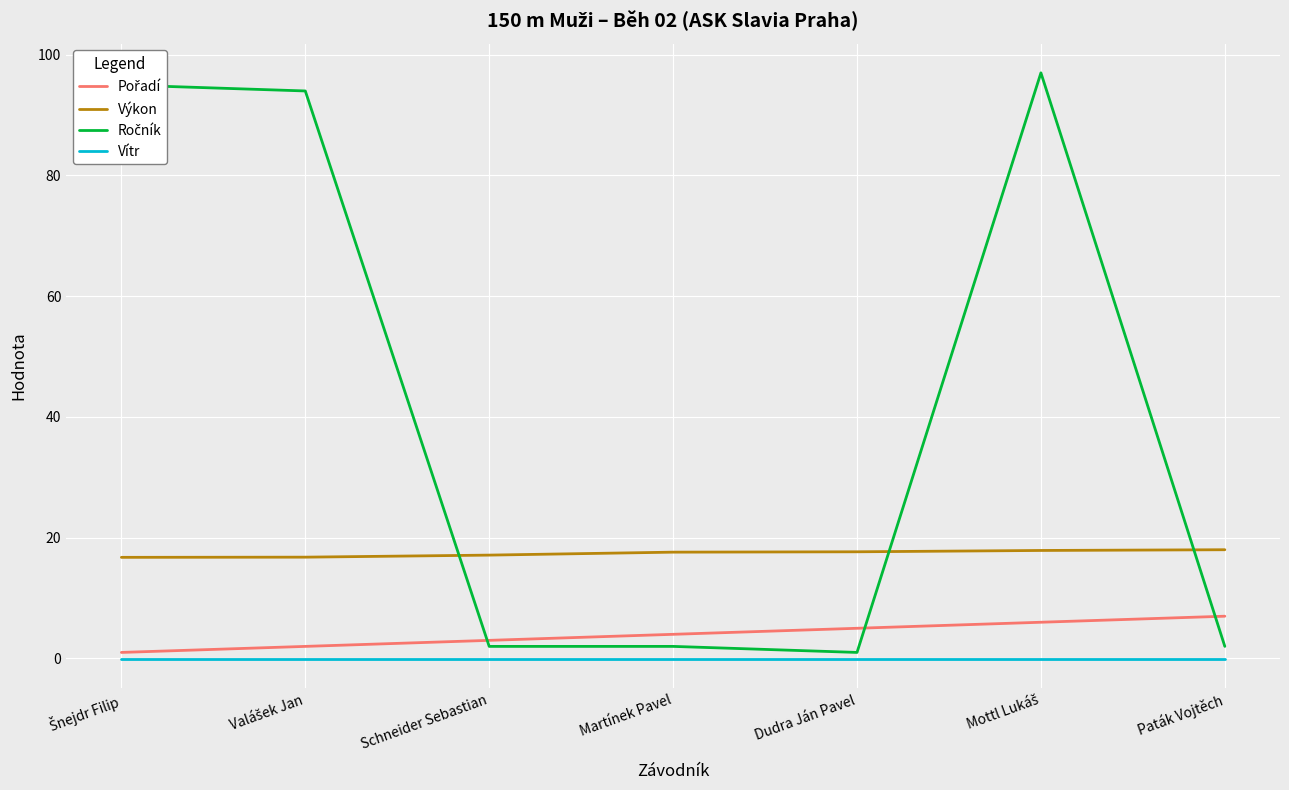

True or false: Výkon and Vítr intersect in this chart.

False